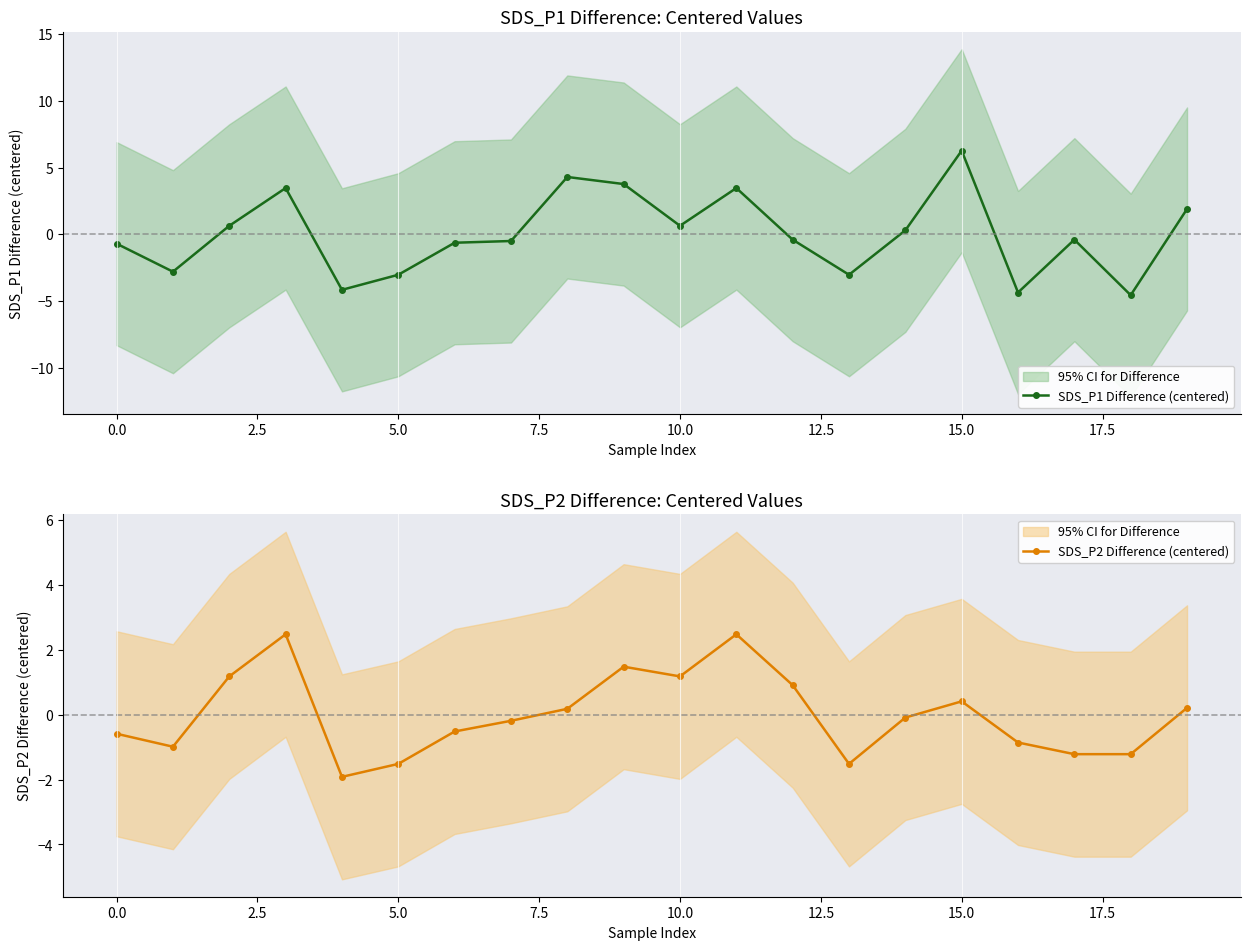

Which series has the largest total across all categories?

SDS_P2 Difference (centered)